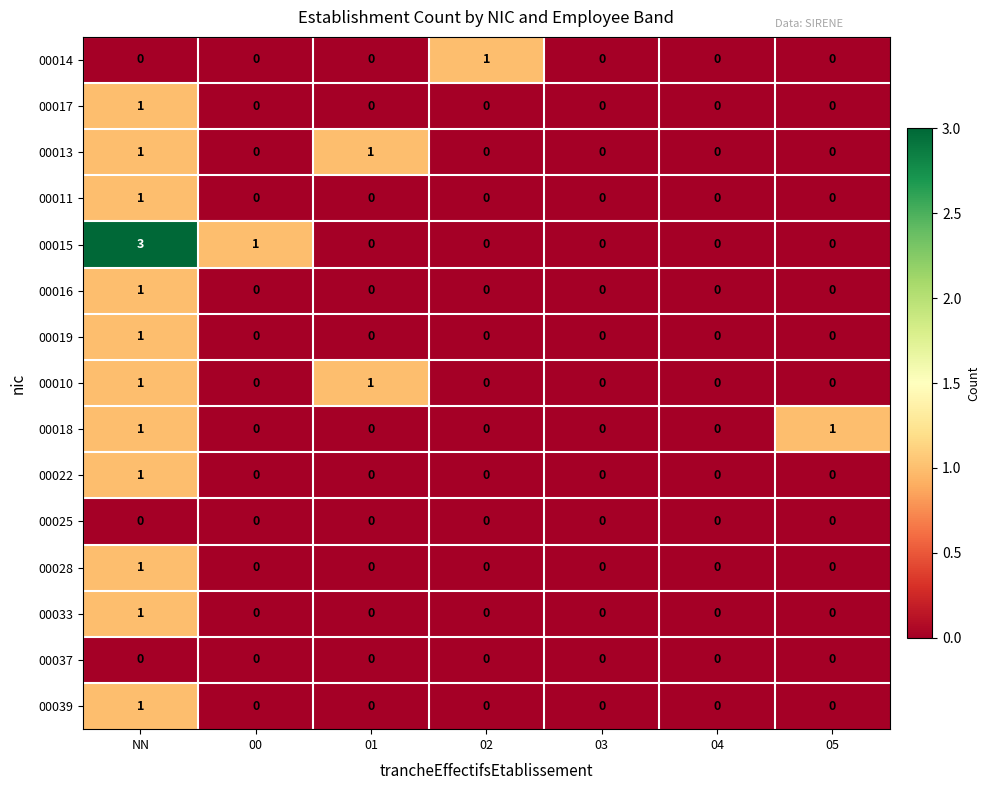

Which series has the widest spread of values?

00015